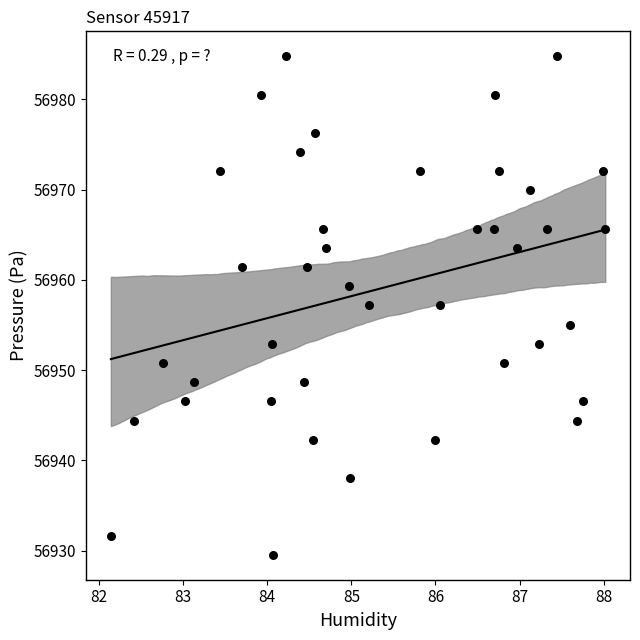

What is the range of X values (max minus min)?

5.9